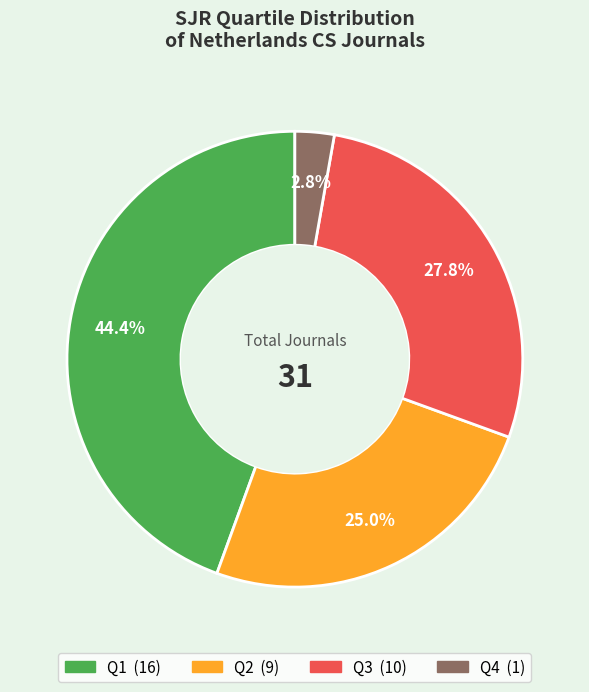

Approximately how many times larger is the value at Q1 compared to Q2?

1.8